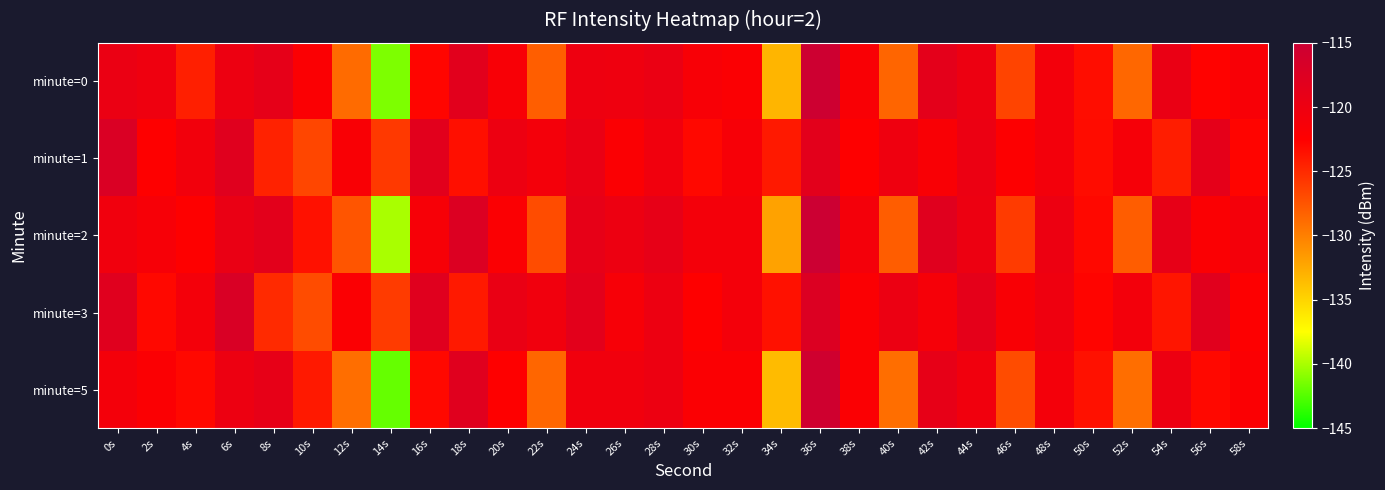

Reading left to right, extract all data points from this chart.

minute=0: 0s=-119.6	2s=-120.2	4s=-124.4	6s=-119.9	8s=-118.9	10s=-122.1	12s=-128.8	14s=-141.3	16s=-122.8	18s=-118.3	20s=-121.5	22s=-128.1	24s=-120.1	26s=-120.3	28s=-119.7	30s=-121.5	32s=-121.9	34s=-133.2	36s=-115.2	38s=-121.7	40s=-128.5	42s=-118.7	44s=-120.0	46s=-126.5	48s=-120.8	50s=-123.3	52s=-128.6	54s=-119.6	56s=-122.6	58s=-121.6
minute=1: 0s=-117.2	2s=-122.5	4s=-120.7	6s=-118.0	8s=-124.5	10s=-126.6	12s=-121.6	14s=-125.8	16s=-118.3	18s=-123.4	20s=-120.0	22s=-121.0	24s=-119.5	26s=-122.0	28s=-120.5	30s=-123.0	32s=-121.5	34s=-124.0	36s=-118.5	38s=-122.5	40s=-120.2	42s=-121.8	44s=-119.8	46s=-122.2	48s=-120.8	50s=-123.2	52s=-121.2	54s=-124.2	56s=-118.8	58s=-122.8
minute=2: 0s=-120.5	2s=-121.5	4s=-122.5	6s=-119.5	8s=-118.5	10s=-123.5	12s=-127.5	14s=-140.0	16s=-121.5	18s=-117.5	20s=-122.0	22s=-127.0	24s=-119.0	26s=-120.0	28s=-119.0	30s=-121.0	32s=-121.0	34s=-132.0	36s=-115.0	38s=-121.0	40s=-128.0	42s=-118.0	44s=-120.0	46s=-126.0	48s=-120.0	50s=-123.0	52s=-128.0	54s=-119.0	56s=-122.0	58s=-121.0
minute=3: 0s=-118.0	2s=-123.0	4s=-121.0	6s=-117.0	8s=-125.0	10s=-127.0	12s=-122.0	14s=-126.0	16s=-118.0	18s=-124.0	20s=-119.5	22s=-120.5	24s=-118.5	26s=-121.5	28s=-120.0	30s=-122.5	32s=-121.0	34s=-123.5	36s=-117.5	38s=-122.0	40s=-119.8	42s=-121.2	44s=-118.8	46s=-121.8	48s=-120.2	50s=-122.8	52s=-120.8	54s=-123.8	56s=-118.2	58s=-122.2
minute=5: 0s=-121.0	2s=-122.0	4s=-123.0	6s=-120.0	8s=-119.0	10s=-124.0	12s=-129.0	14s=-142.0	16s=-123.0	18s=-118.0	20s=-122.5	22s=-128.5	24s=-120.5	26s=-120.5	28s=-120.0	30s=-122.0	32s=-122.0	34s=-133.5	36s=-115.5	38s=-122.0	40s=-129.0	42s=-119.0	44s=-120.5	46s=-127.0	48s=-121.0	50s=-123.5	52s=-129.0	54s=-120.0	56s=-123.0	58s=-122.0